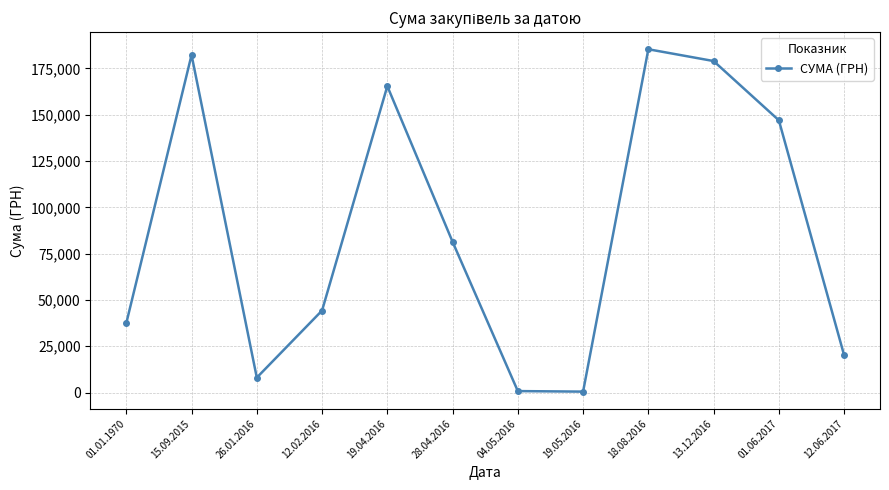

Where is the first local maximum?

15.09.2015